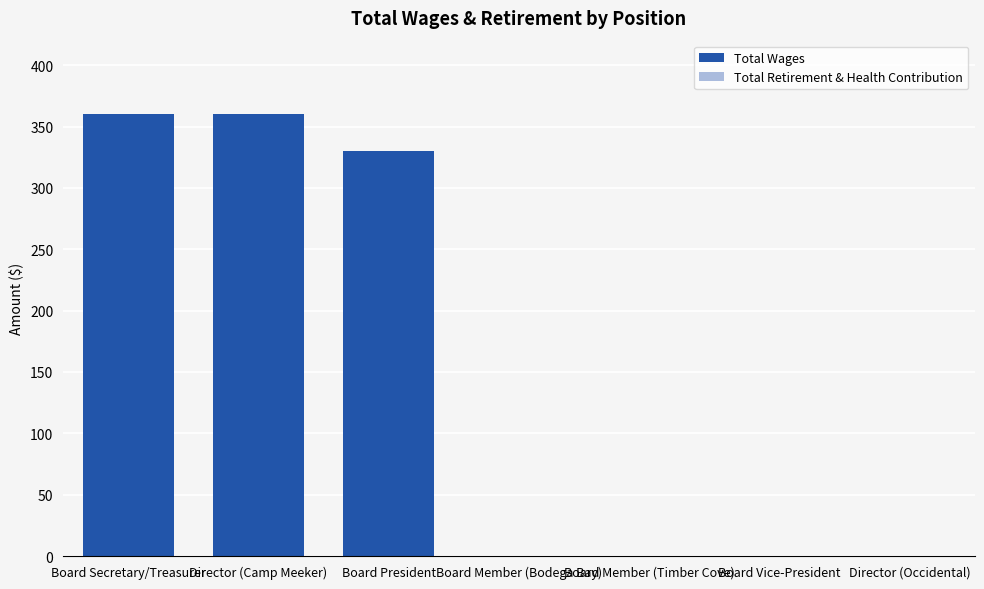

What is the change in value from Board Secretary/Treasurer to Board Member (Timber Cove)?

-360